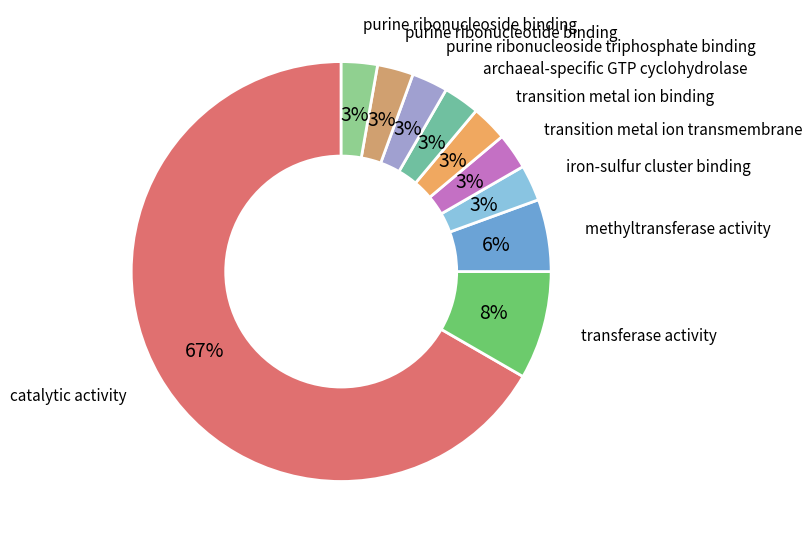

Count the number of slices in the pie.

10